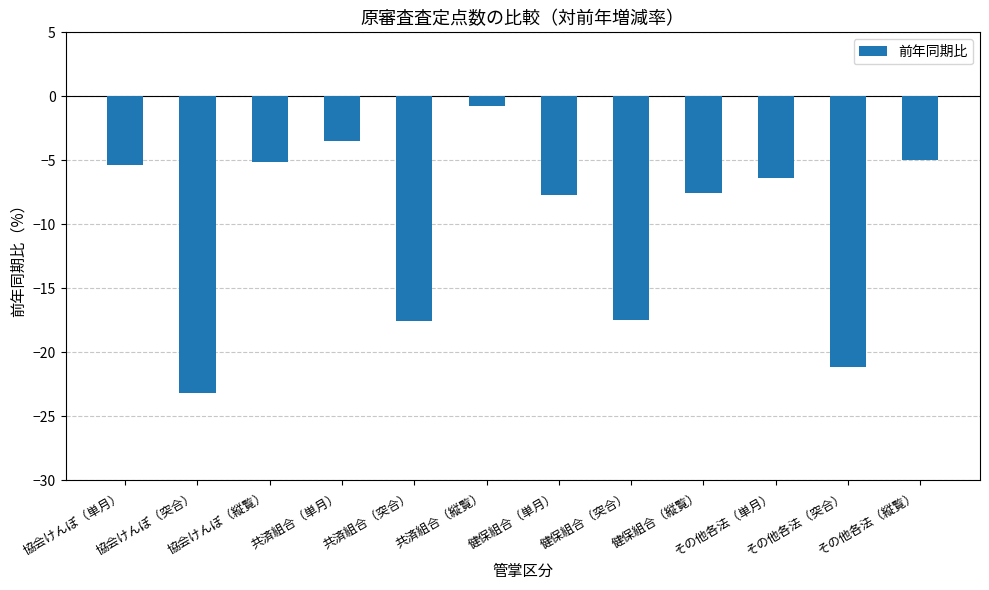

How many values are below -6?

7